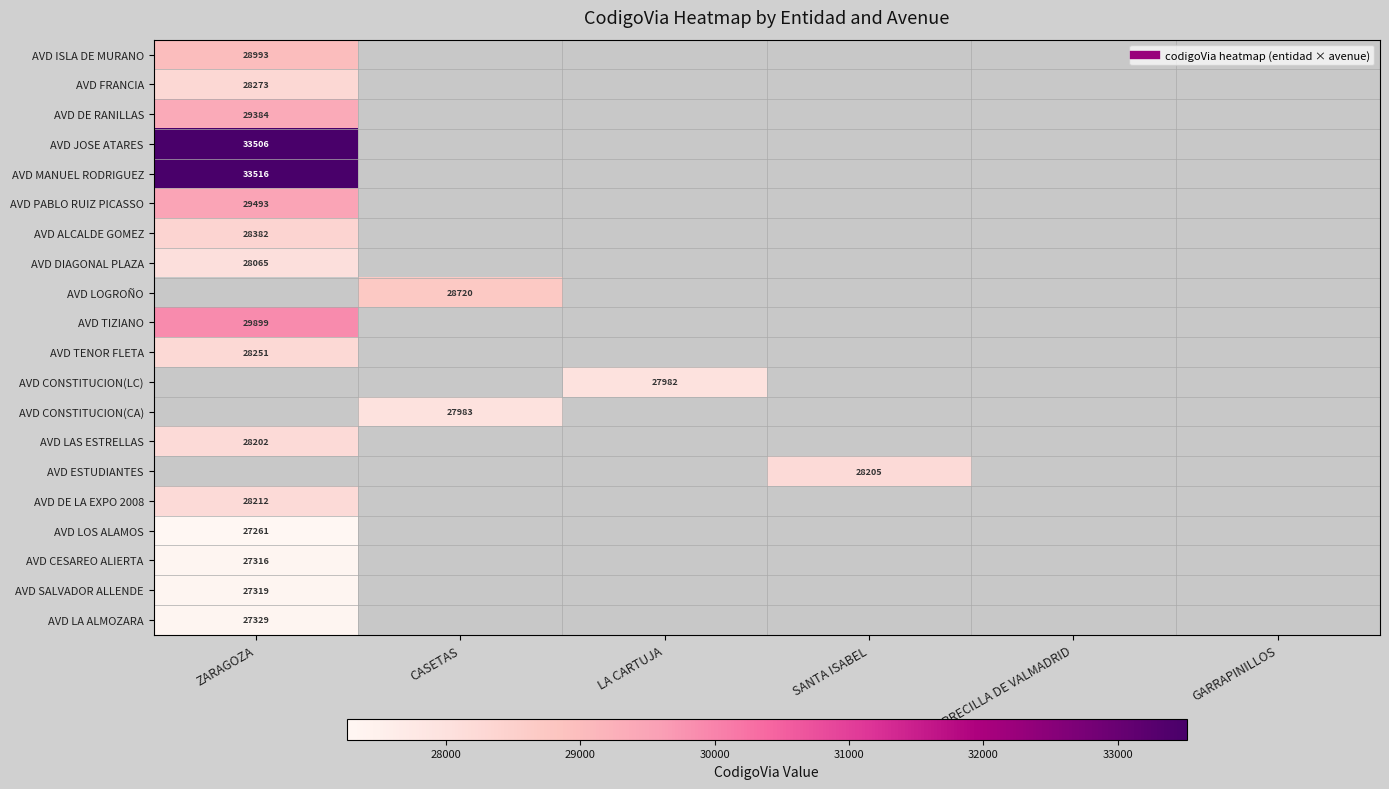

What is the lowest value of the AVD DIAGONAL PLAZA series?

28065.0